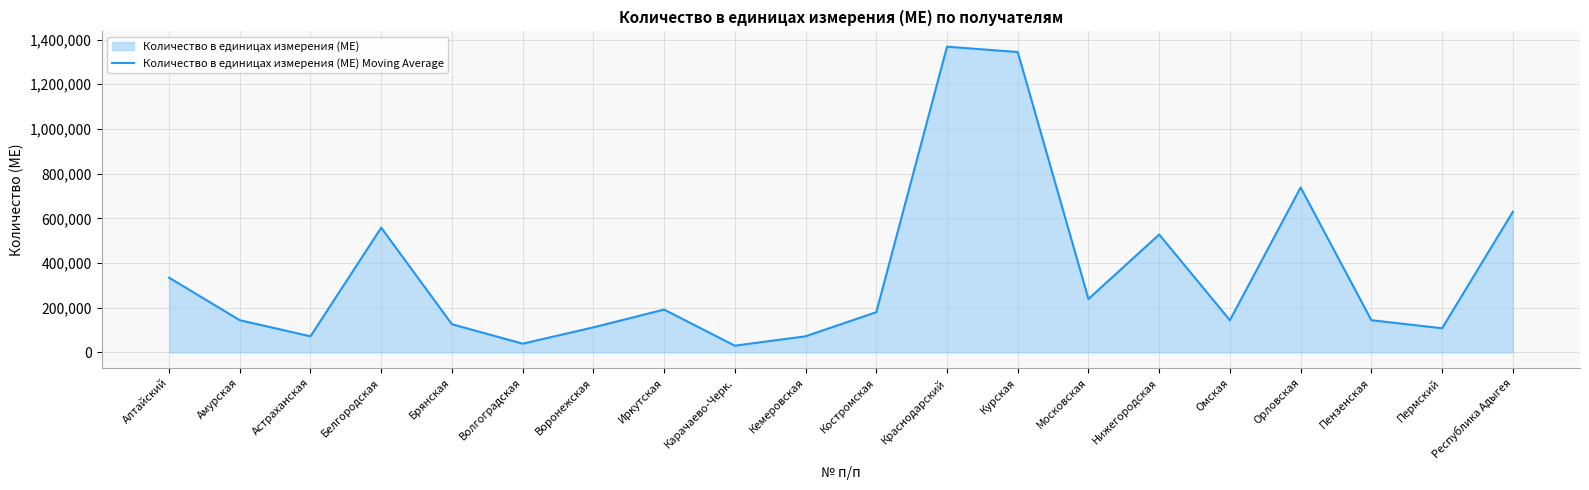

What is the value of the 20th point from the left?

629000